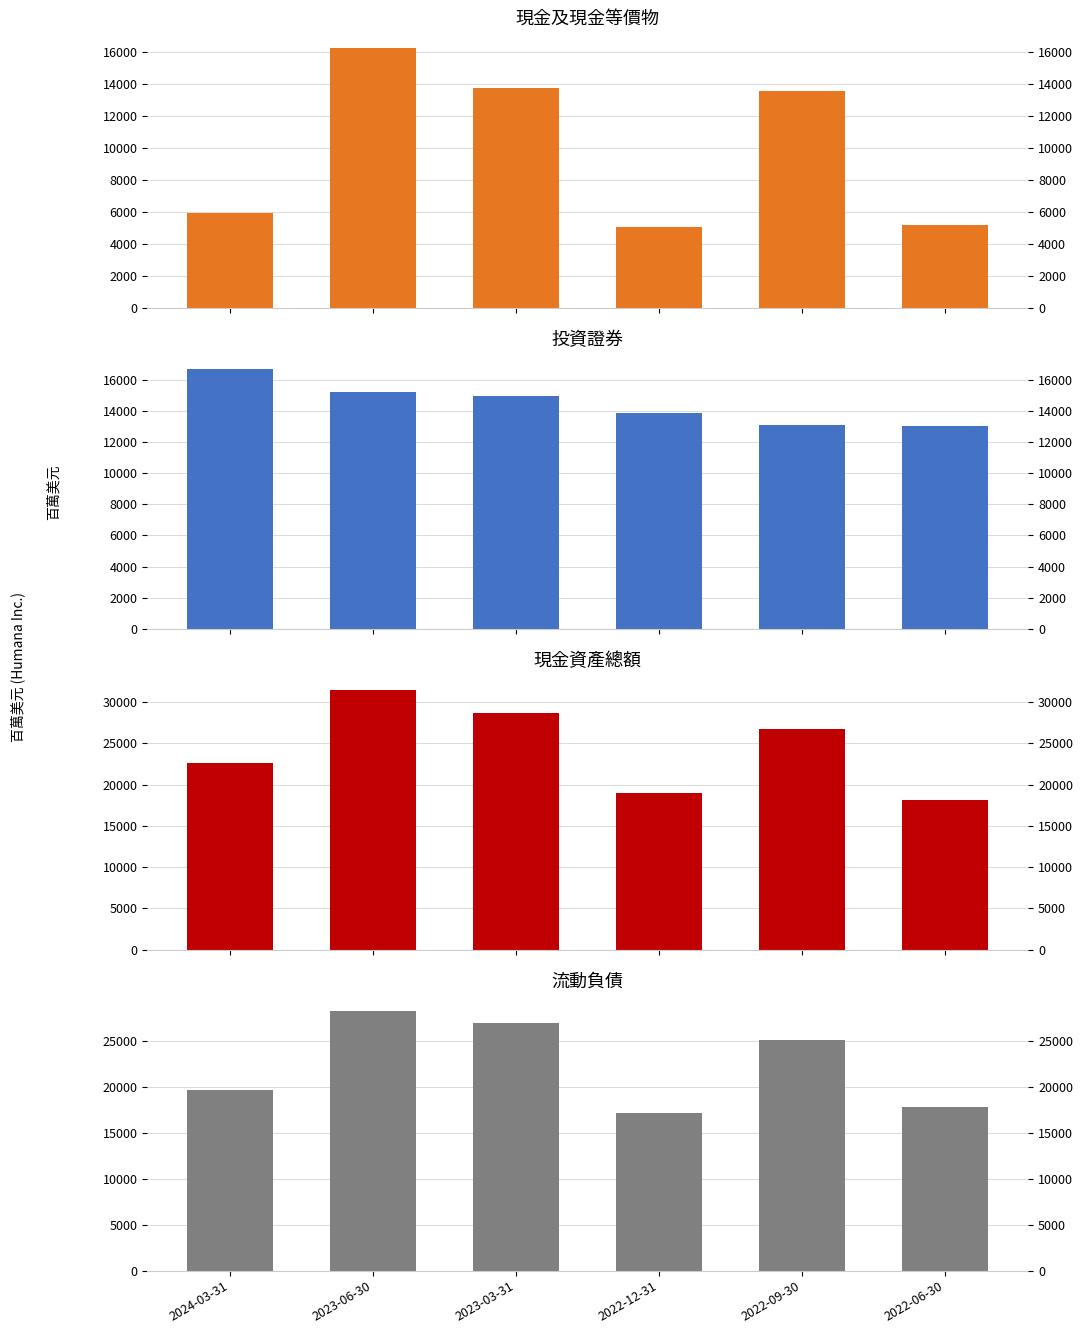

At which label does 投資證券 reach its minimum?

2022-06-30